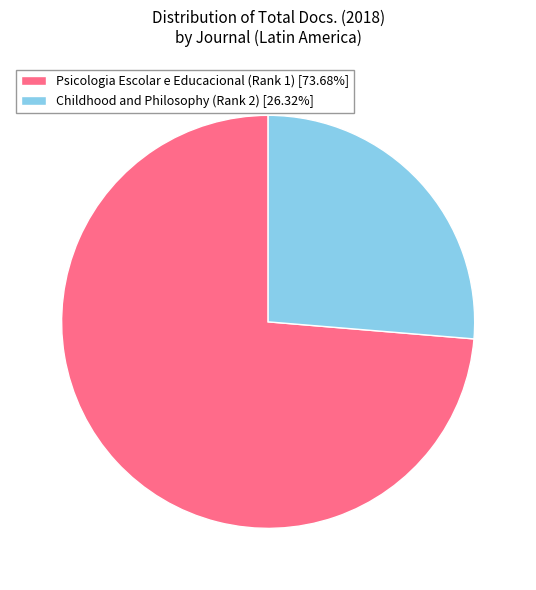

What is the ratio of the value at Childhood and Philosophy (Rank 2) to the value at Psicologia Escolar e Educacional (Rank 1)?

0.4